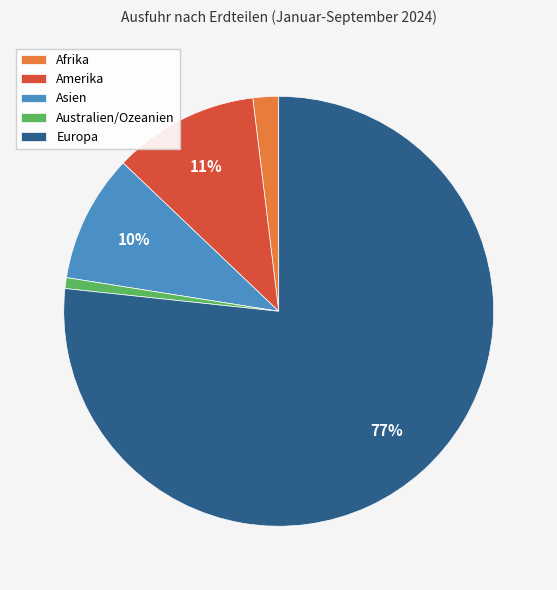

How many segments does this pie chart have?

5